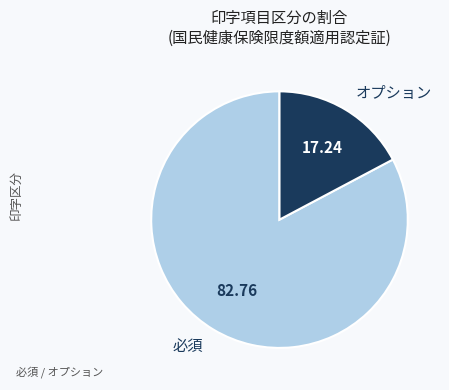

Is there a majority slice in this chart?

Yes